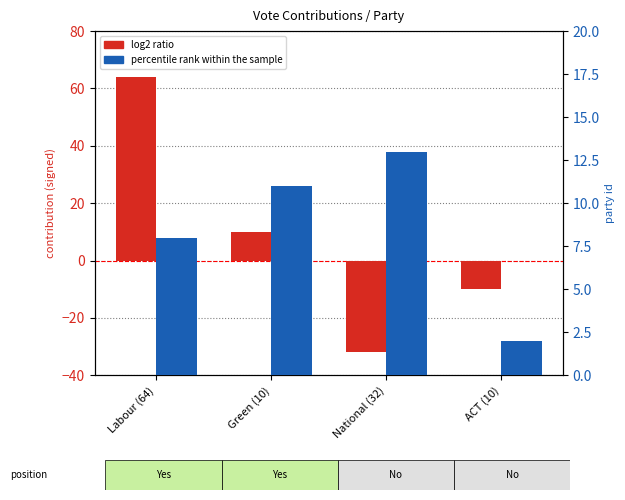

Reading right to left, what are all the values shown in this chart?

log2 ratio: ACT (10)=-10	National (32)=-32	Green (10)=10	Labour (64)=64
percentile rank within the sample: ACT (10)=2	National (32)=13	Green (10)=11	Labour (64)=8